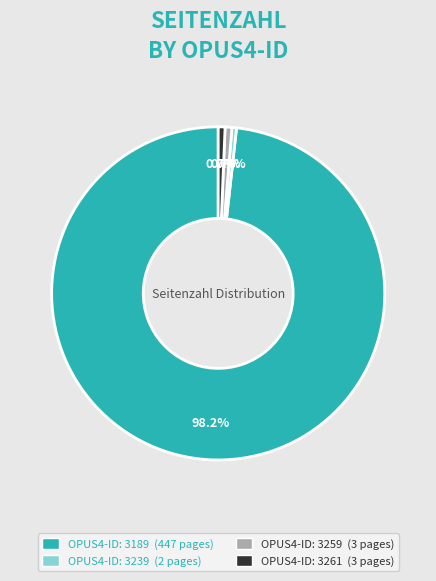

Is there any slice that represents more than half of the pie?

Yes